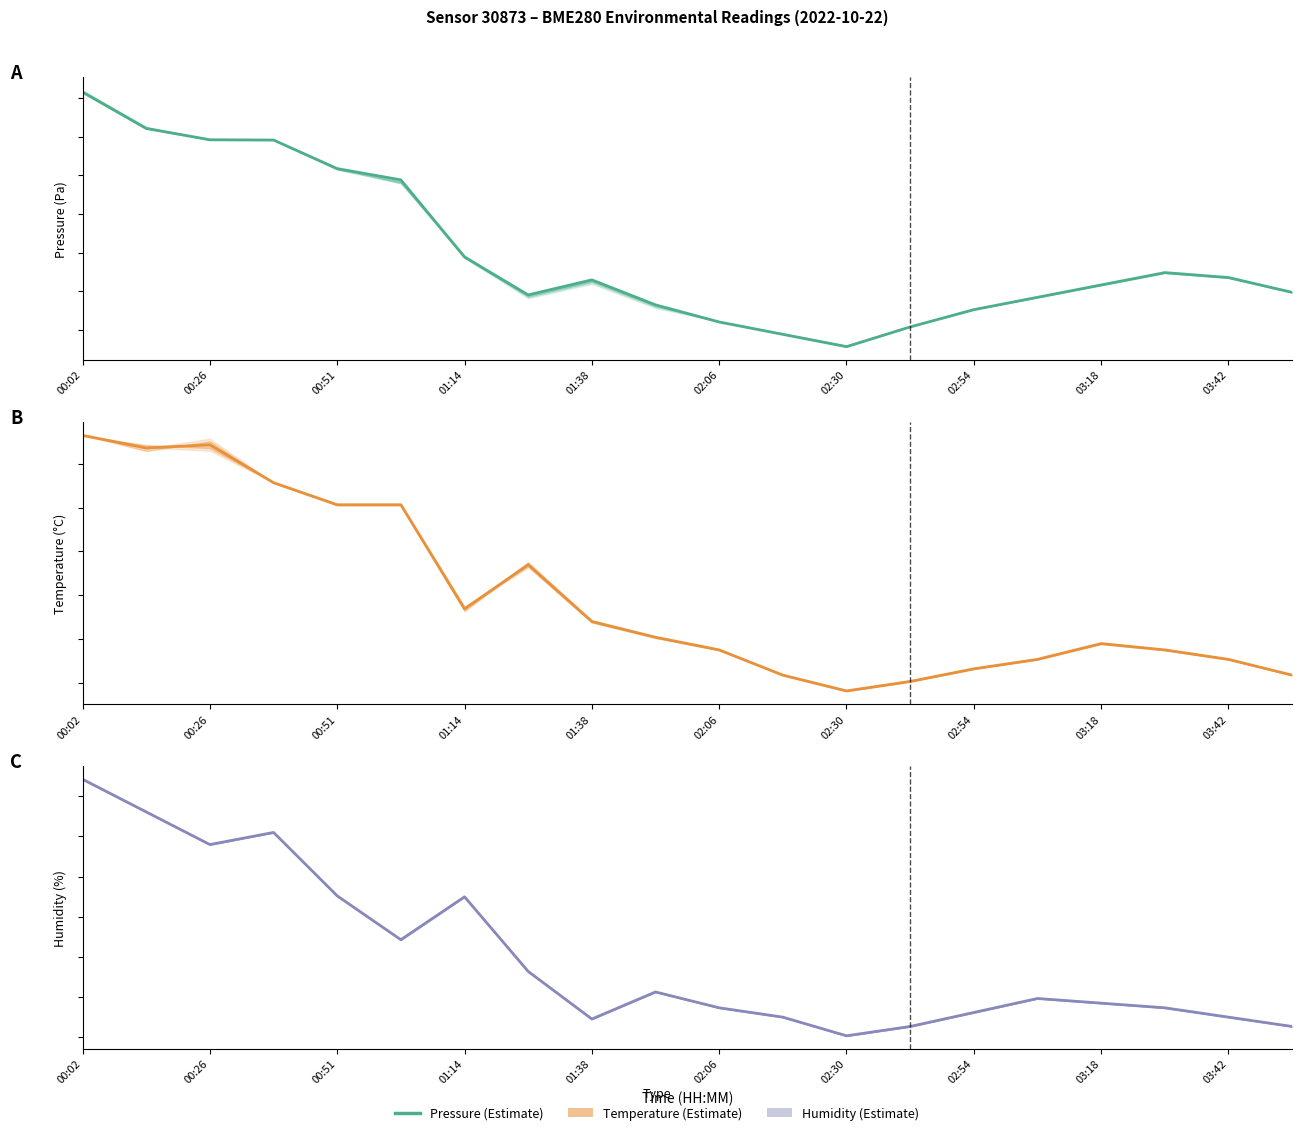

What are all the series names shown in the legend?

Pressure, Temperature, Humidity